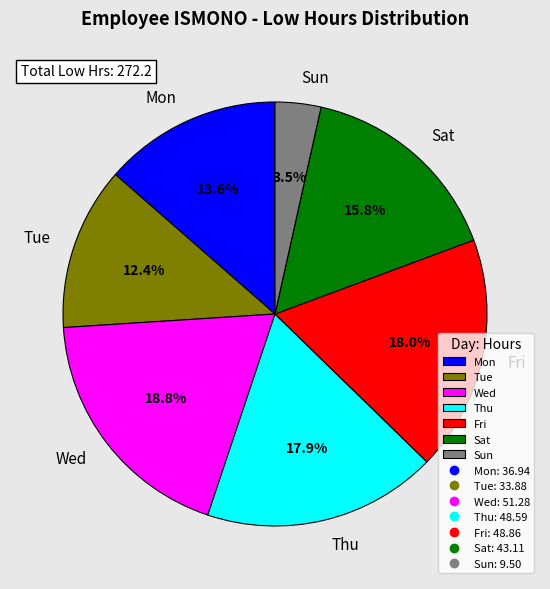

Does Wed represent more than half of the total?

No